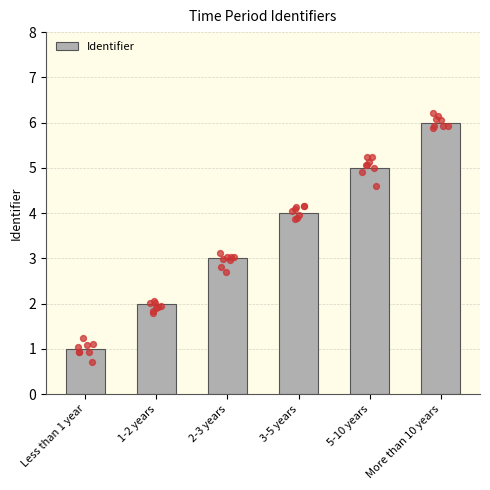

What is the change in value from 1-2 years to 5-10 years?

+3